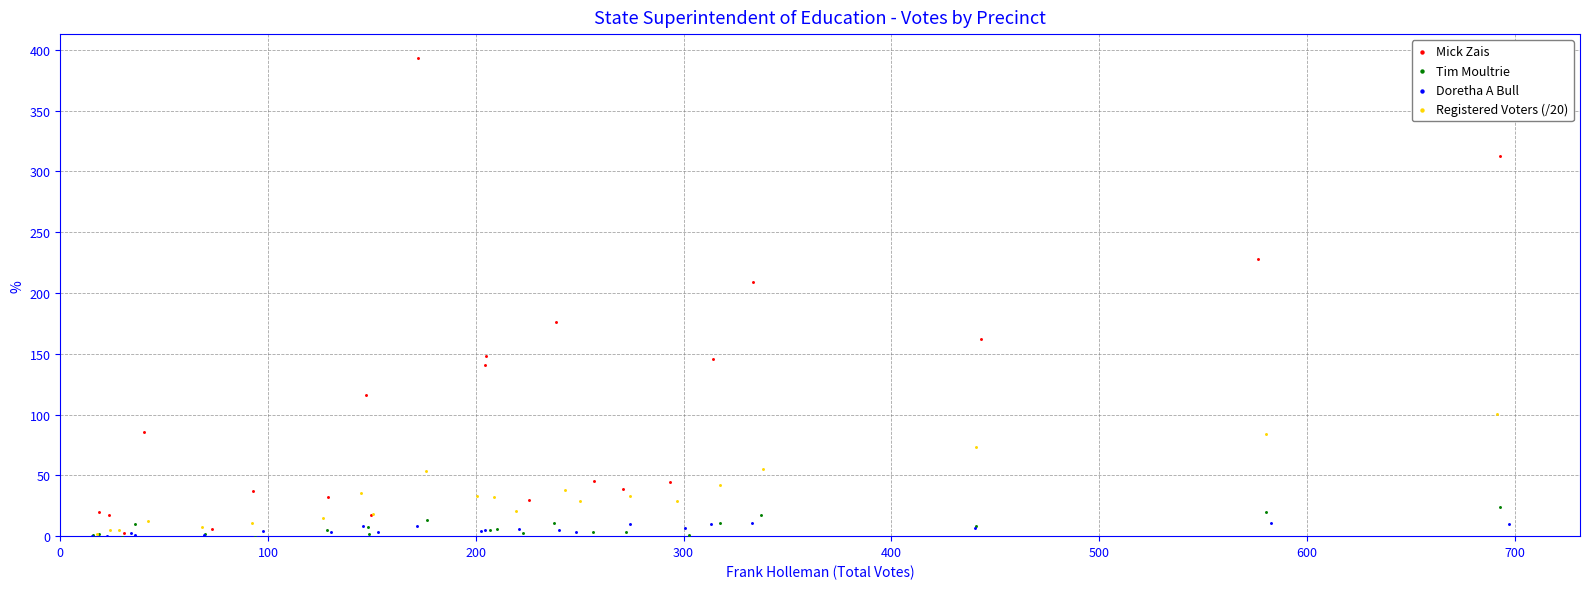

Which series reaches the maximum Y coordinate?

Mick Zais